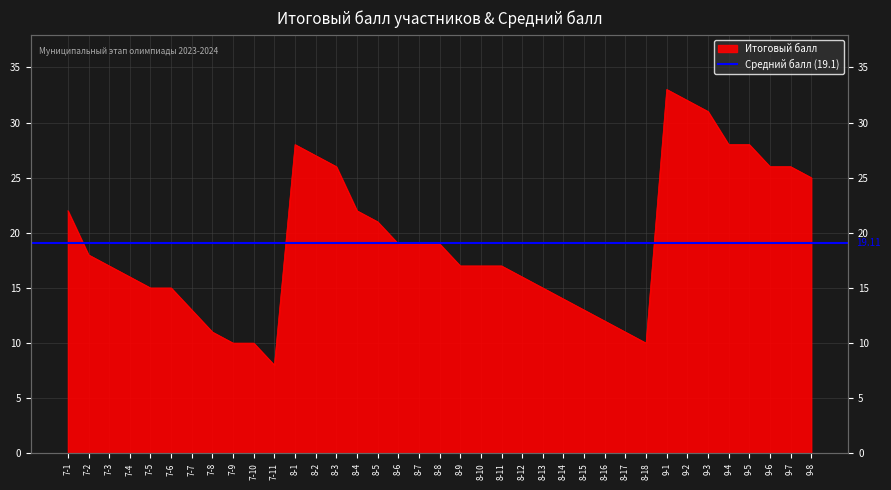

Between 9-6 and 8-15, which is larger?

9-6